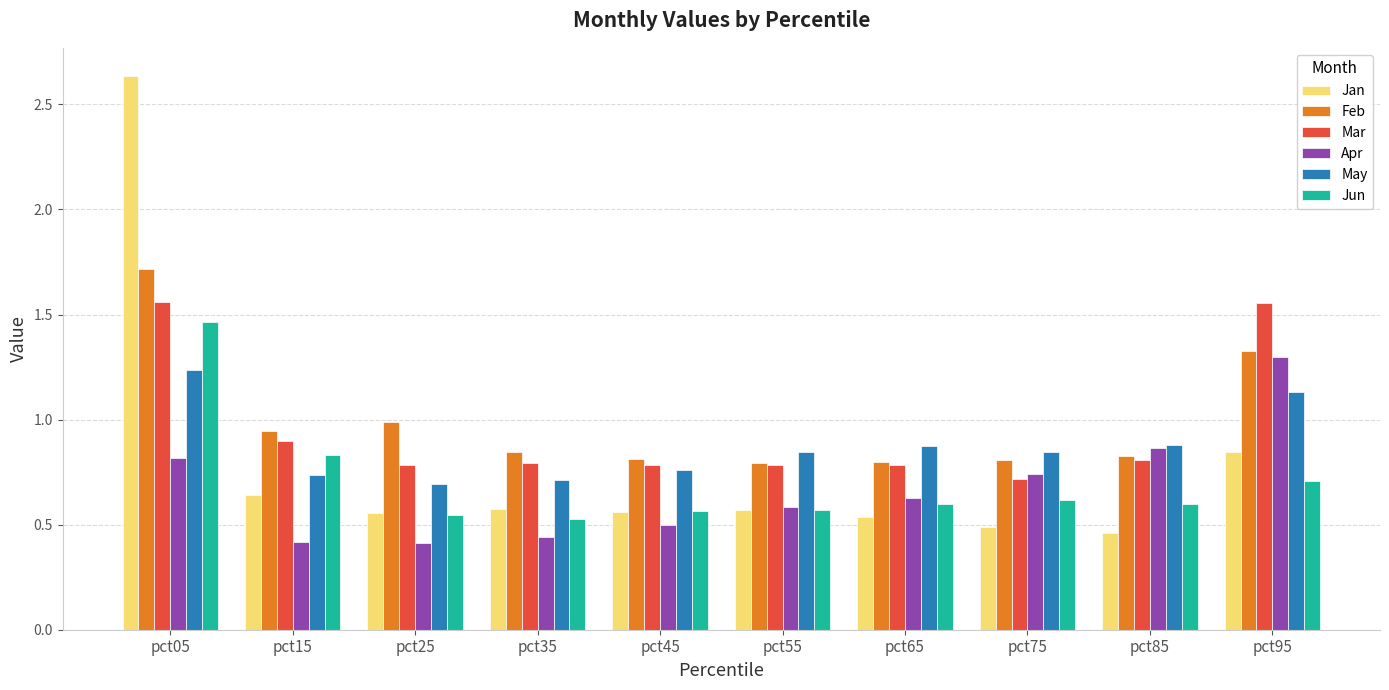

At how many categories does at least one series exceed 2?

1